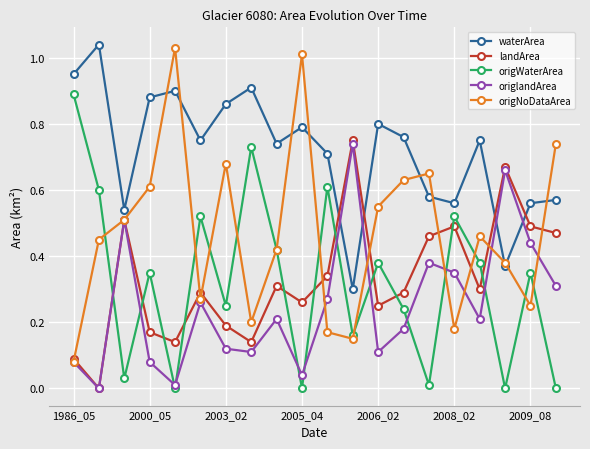

What is the sum of all origlandArea values?

5.1